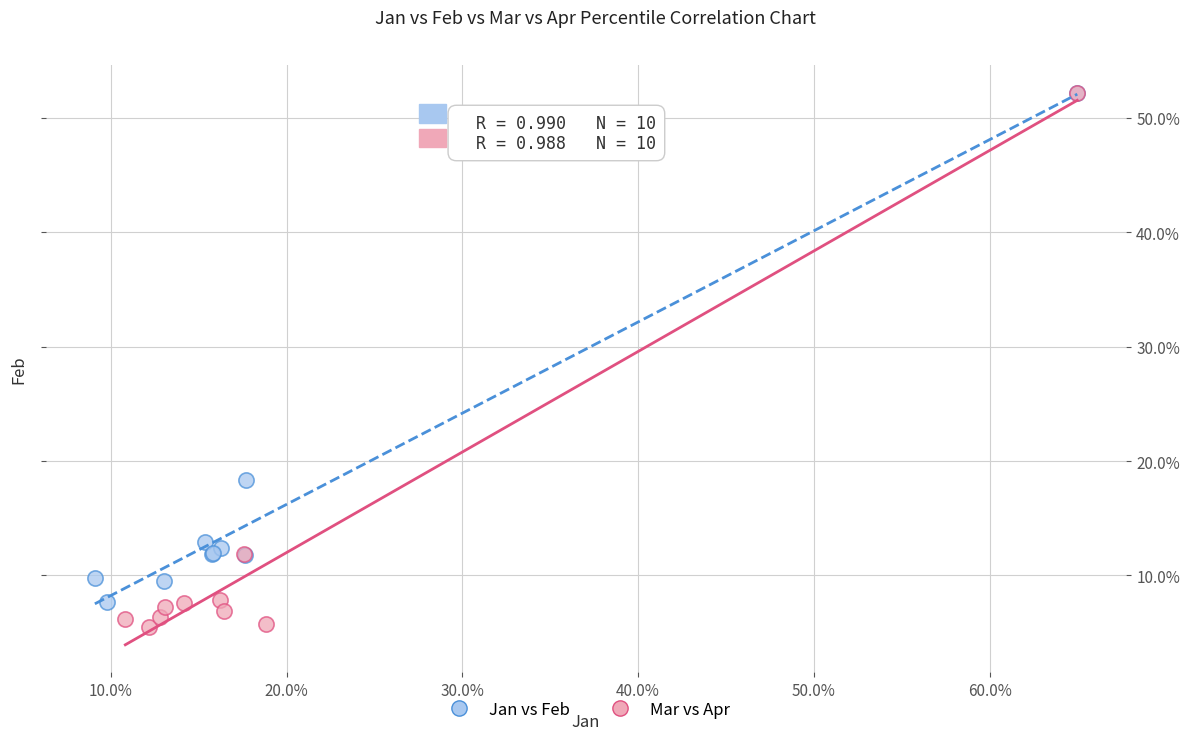

Which series has the largest Y range (max minus min)?

Mar vs Apr